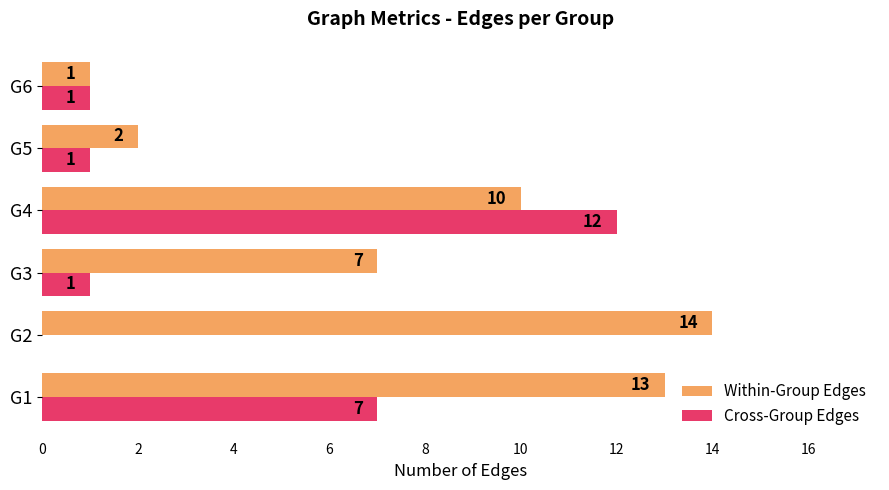

How many categories are shown in the chart?

6